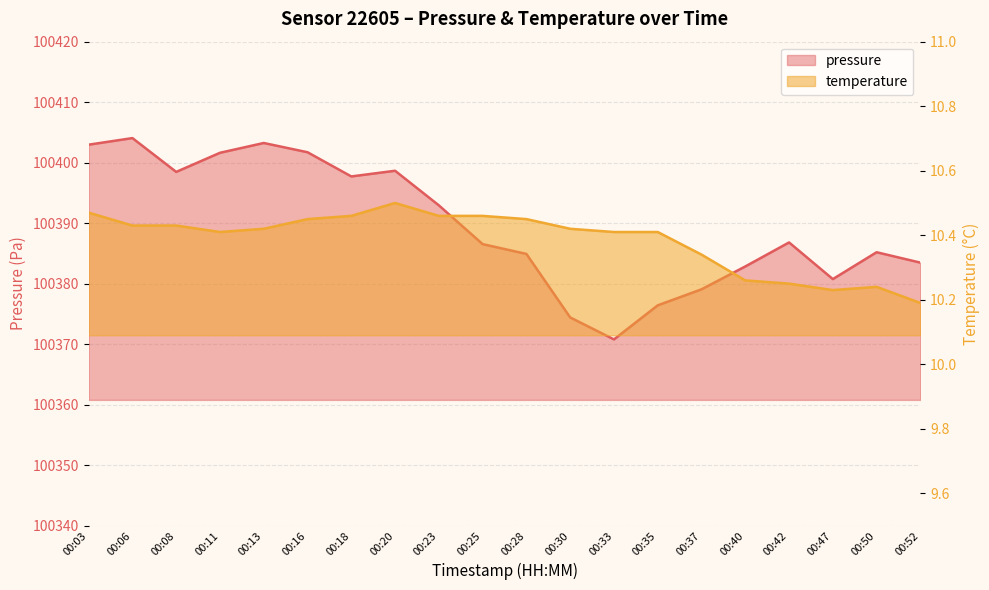

What are all the series names shown in the legend?

pressure, temperature